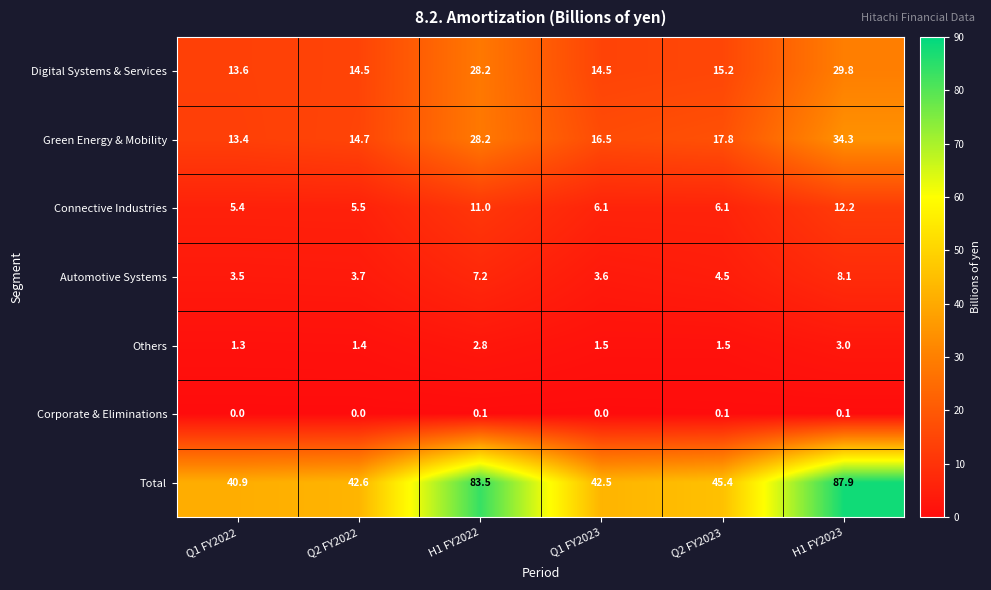

Is it true that Green Energy & Mobility equals 22.8 at Q1 FY2022?

False